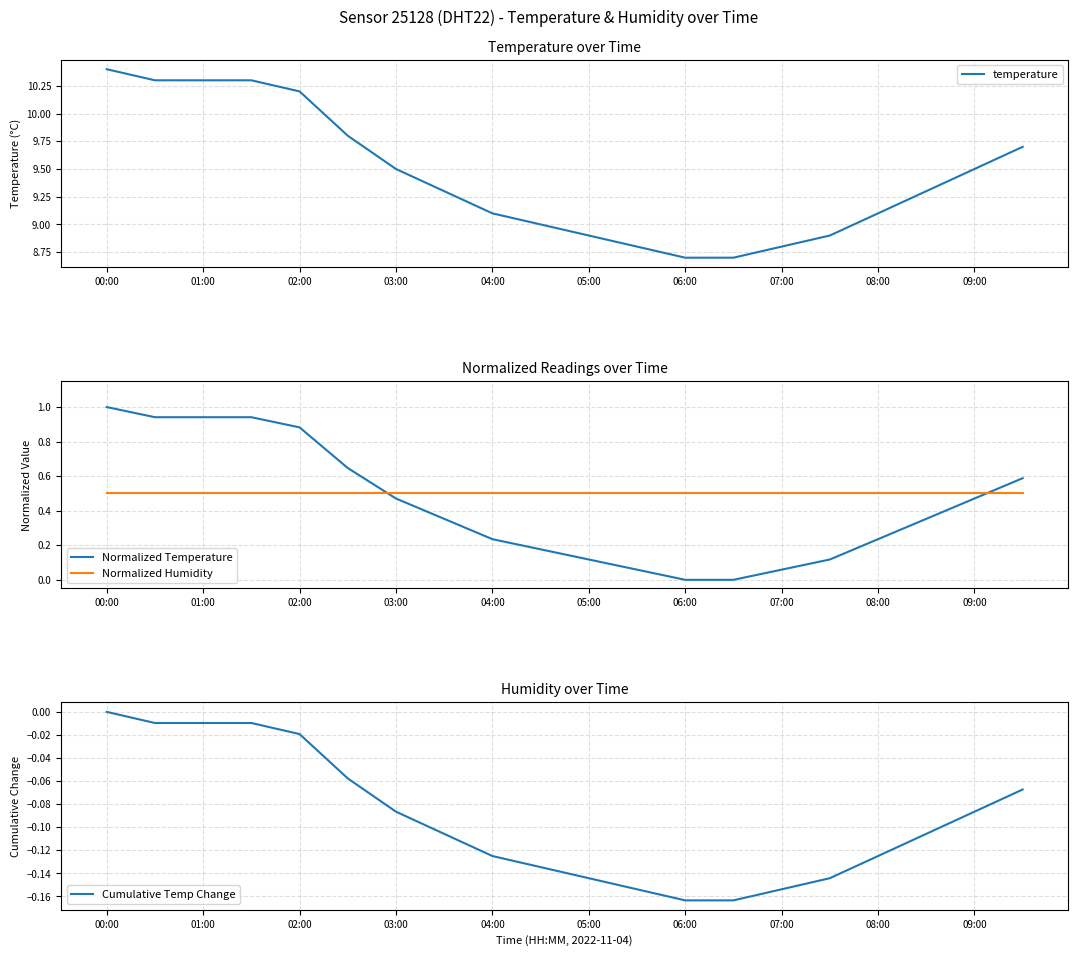

What is the sum of all Normalized Humidity values?

10.0